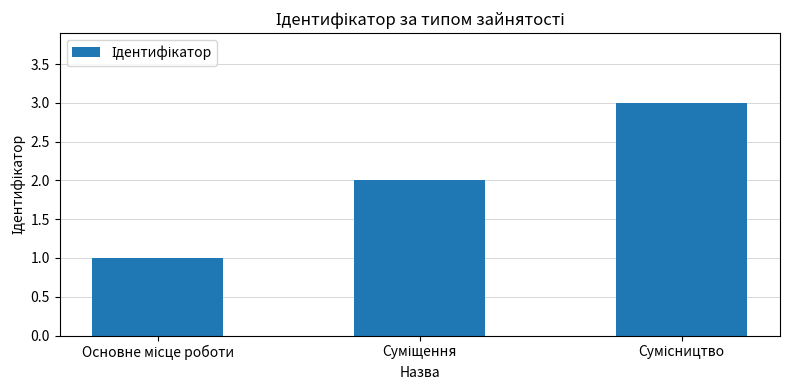

What is the maximum value shown in the chart?

3